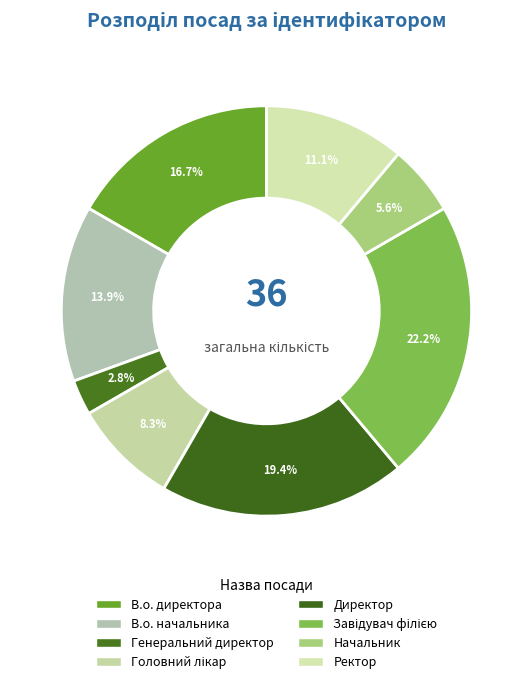

The Ректор slice represents 11% of the pie. True or false?

True